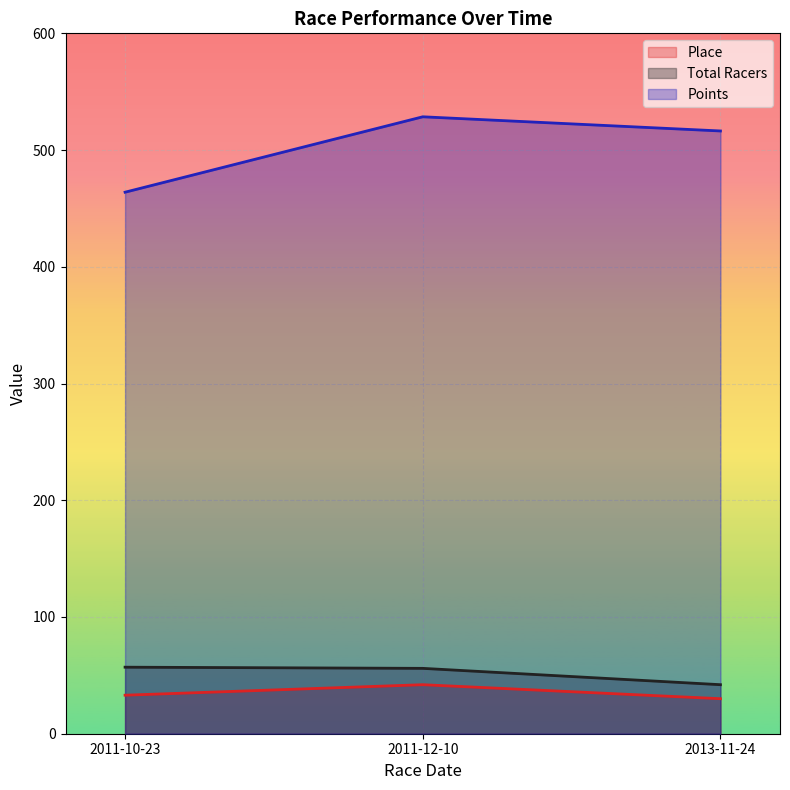

Does the chart display data point markers on the line(s)?

No